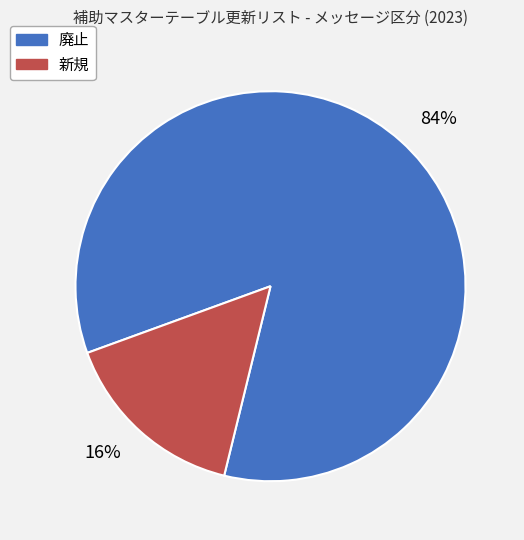

What is the largest slice in the pie chart?

廃止